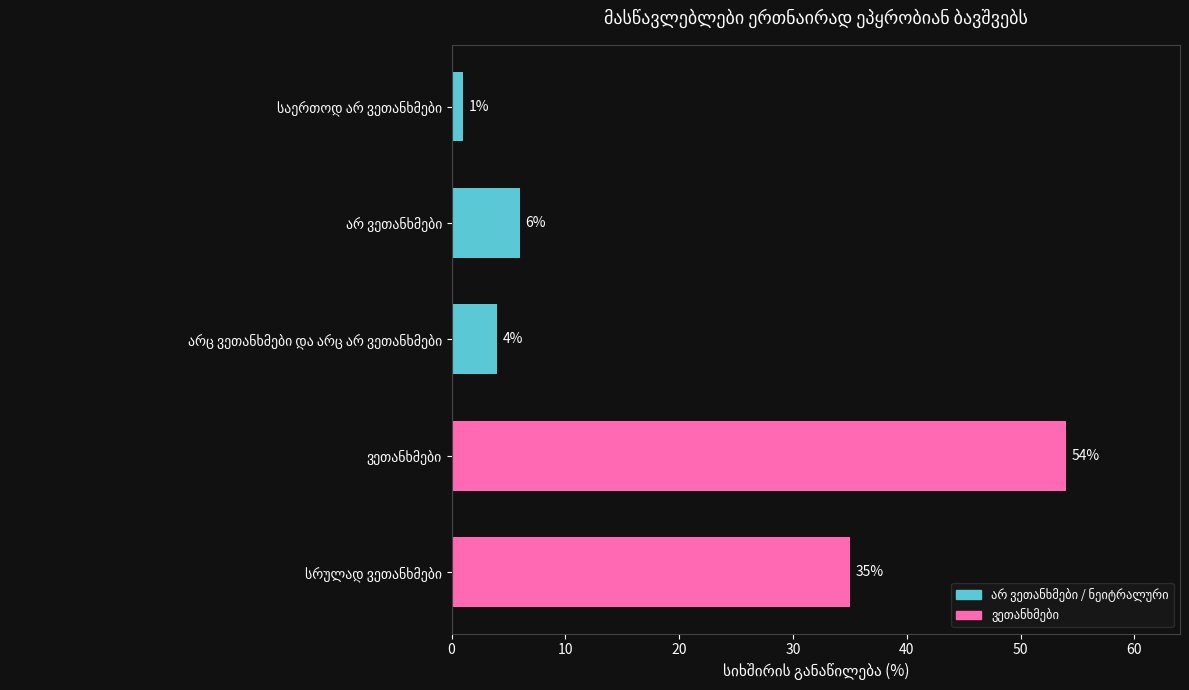

What is the smallest value displayed?

1